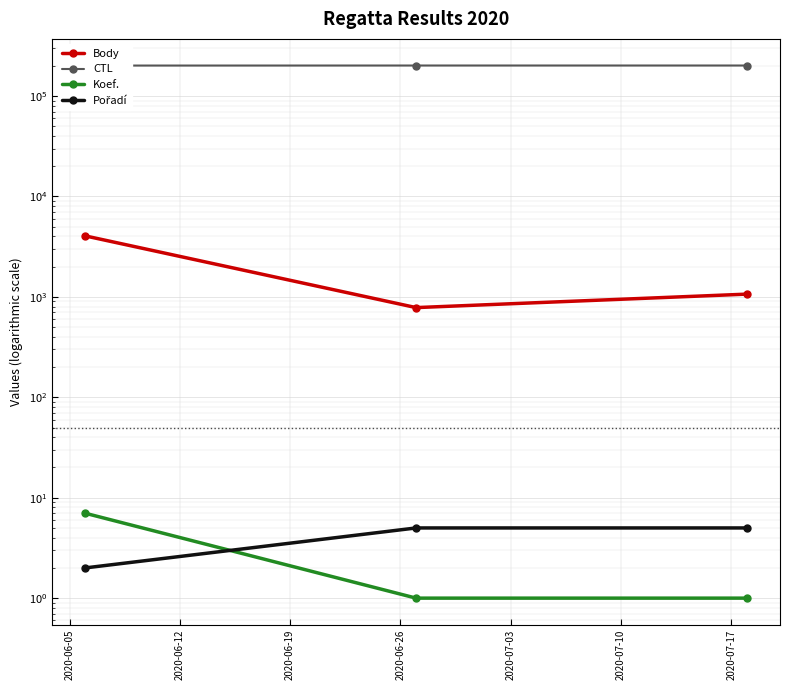

Between 2020-06-19 and 2020-06-05, which is larger?

2020-06-05